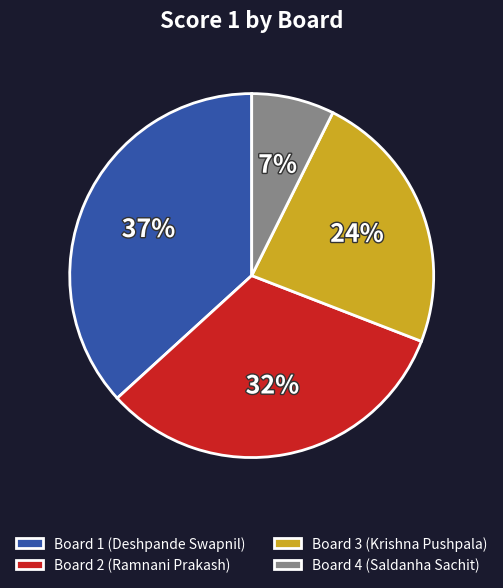

Which has a higher value, Board 2 (Ramnani Prakash) or Board 1 (Deshpande Swapnil)?

Board 1 (Deshpande Swapnil)